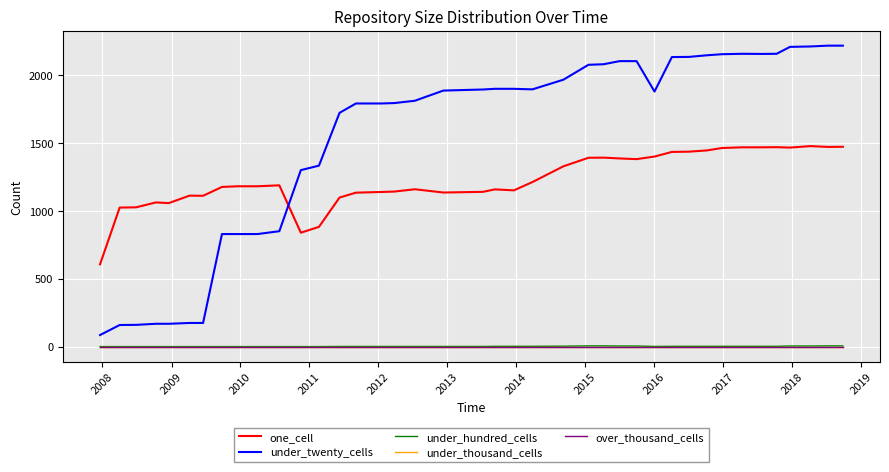

Does the chart display data point markers on the line(s)?

No